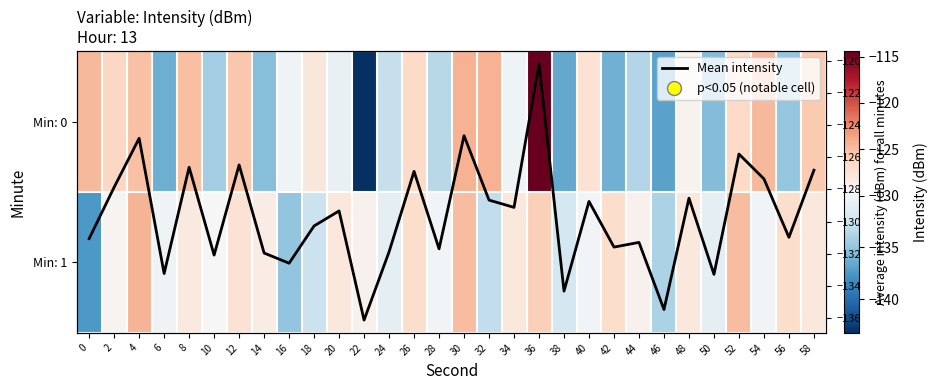

Is the value of Min: 0 at 18 greater than the value of Mean intensity at 4?

No